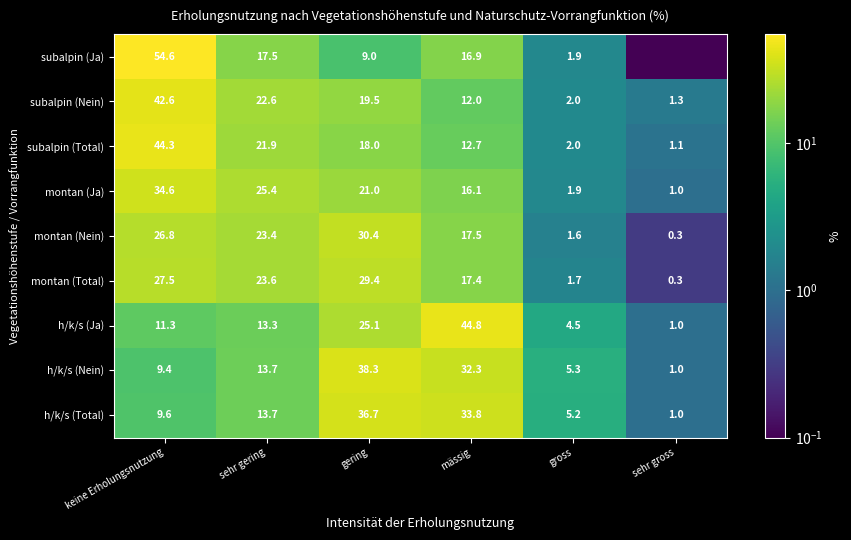

Is the value of montan (Total) at sehr gering greater than the value of subalpin (Nein) at gering?

Yes